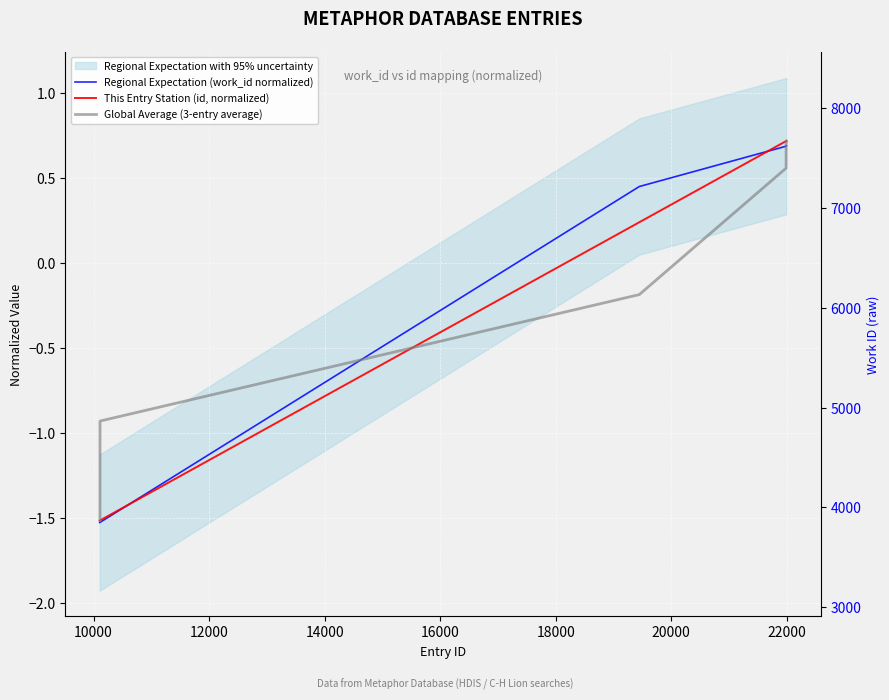

Is this an area chart (filled region under the line)?

No